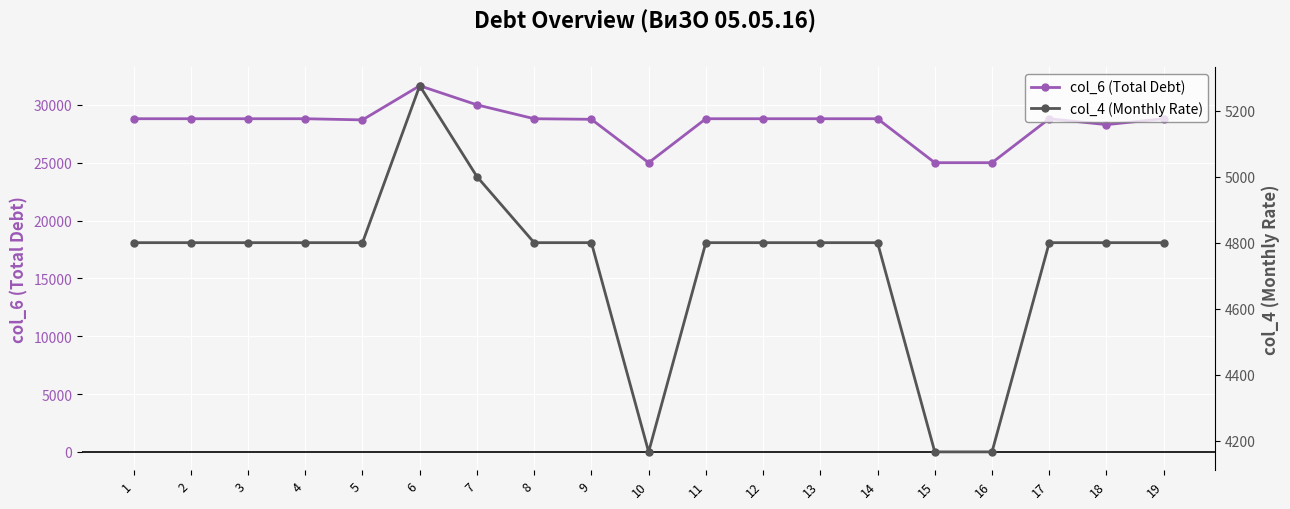

Reading right to left, list all the values displayed in this chart.

col_6 (Total Debt): 19=28800.0	18=28289.0	17=28800.0	16=25000.0	15=25000.0	14=28800.0	13=28800.0	12=28800.0	11=28800.0	10=25000.0	9=28750.0	8=28800.0	7=30000.0	6=31650.0	5=28700.0	4=28800.0	3=28800.0	2=28800.0	1=28800.0
col_4 (Monthly Rate): 19=4800.0	18=4800.0	17=4800.0	16=4166.7	15=4166.7	14=4800.0	13=4800.0	12=4800.0	11=4800.0	10=4166.7	9=4800.0	8=4800.0	7=5000.0	6=5275.0	5=4800.0	4=4800.0	3=4800.0	2=4800.0	1=4800.0